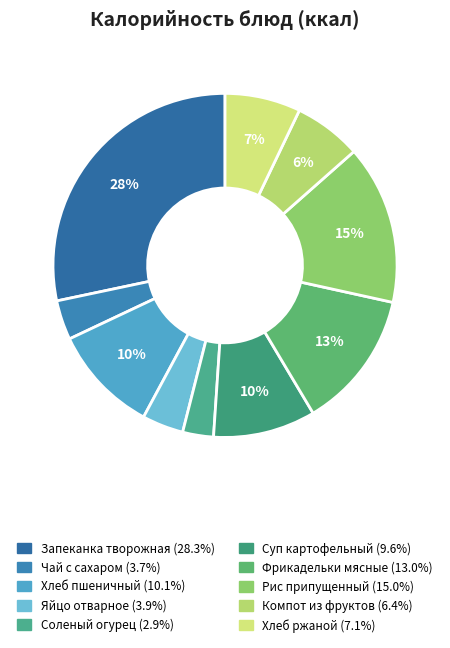

Is Чай с сахаром the majority of the pie?

No